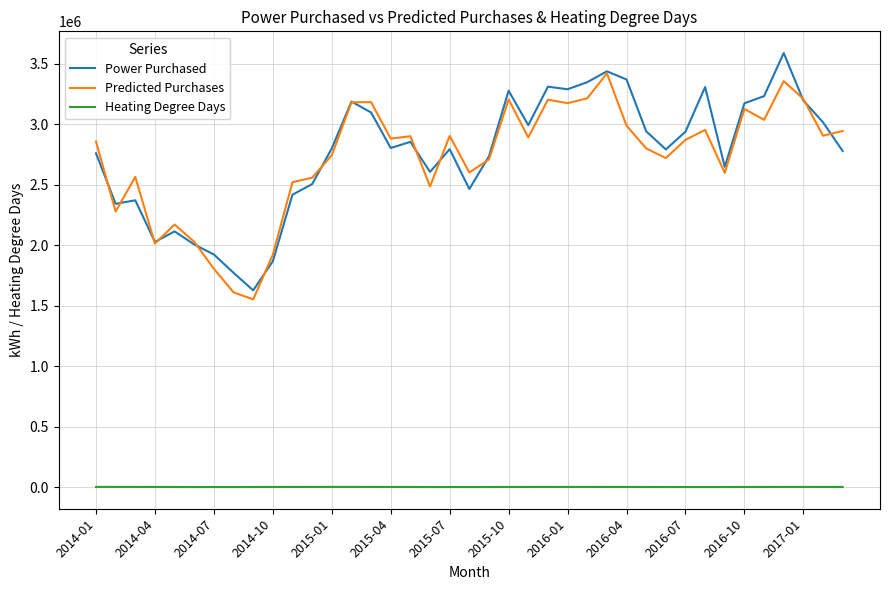

List the series in order of their peak value, lowest first.

Heating Degree Days, Predicted Purchases, Power Purchased